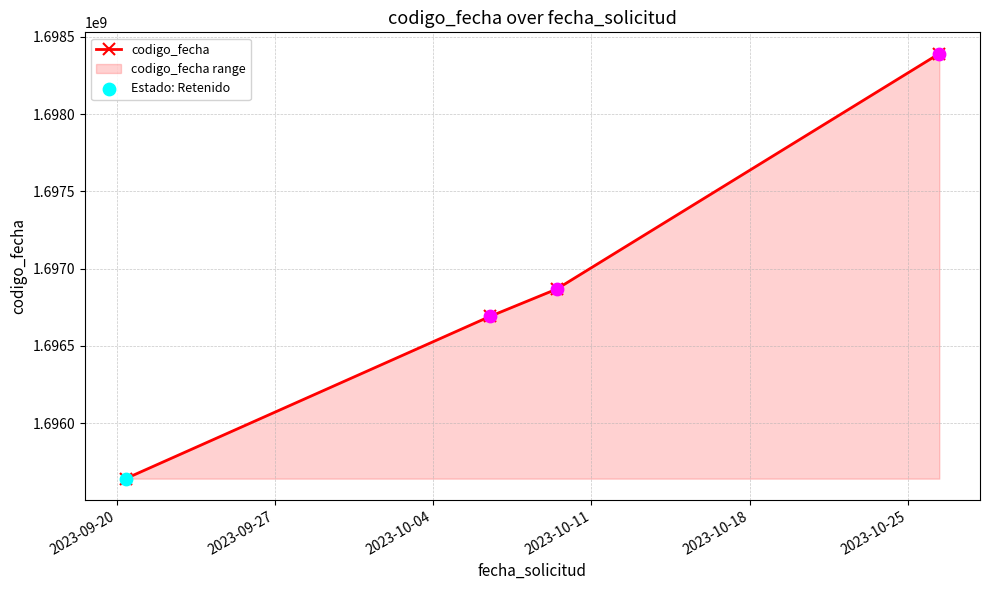

True or false: the data has more than 2 interior local peaks.

False